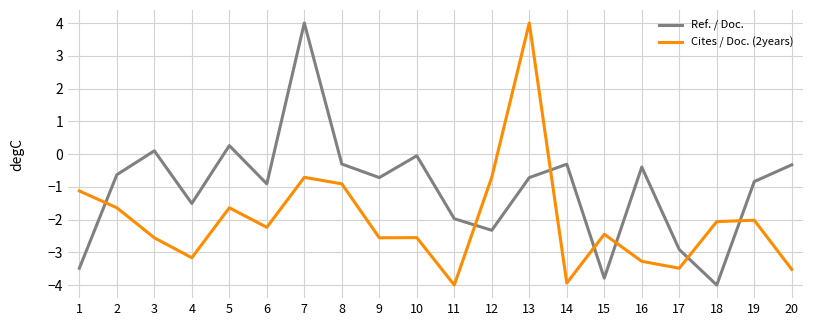

What is the difference between the maximum and minimum values in the Ref. / Doc. series?

8.0